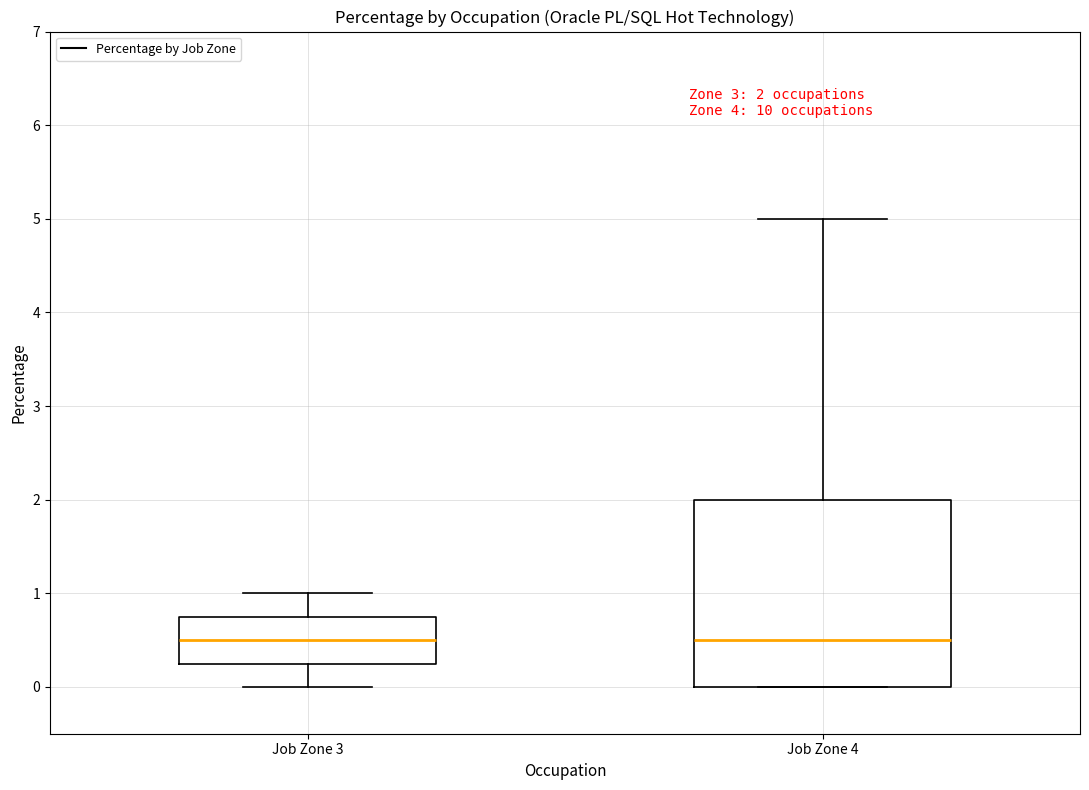

Which box is the tallest, from its lower edge to its upper edge?

Job Zone 4